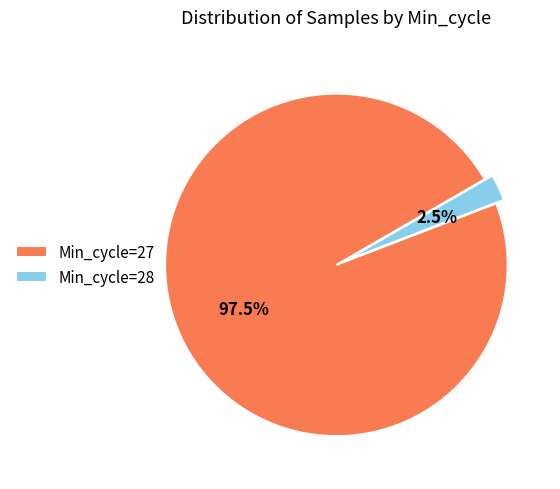

Does Min_cycle=27 account for over 50% of the chart?

Yes